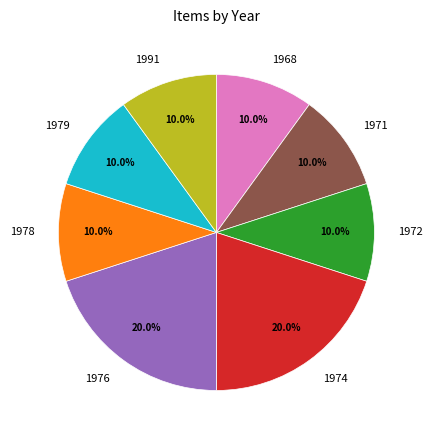

Is there any slice that represents more than half of the pie?

No